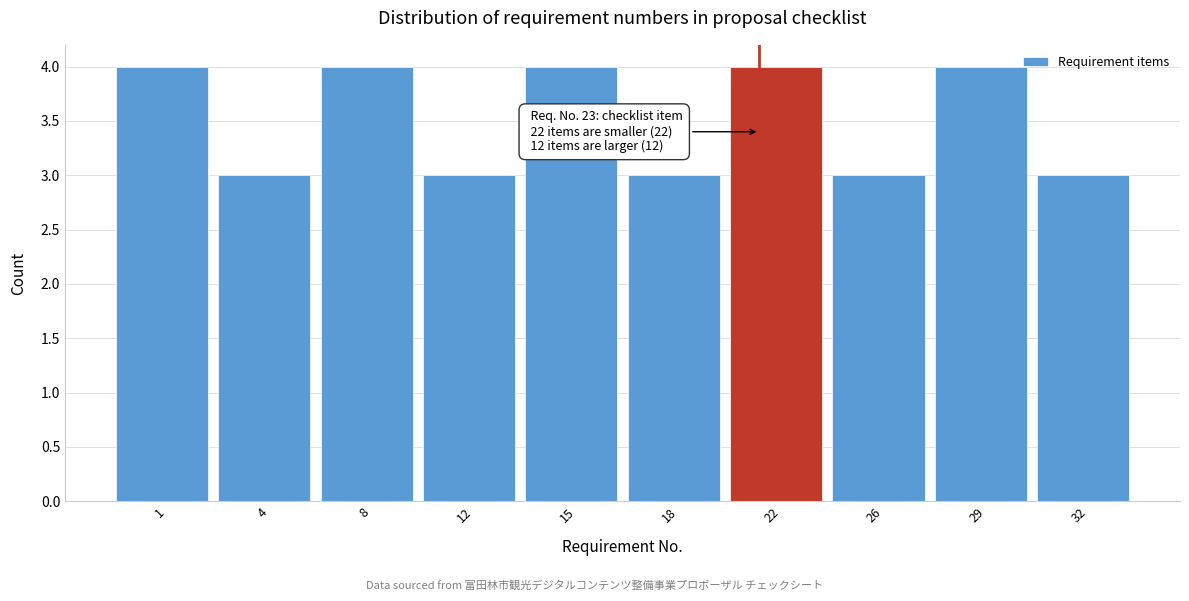

Reading left to right, list all the values displayed in this chart.

4	3	4	3	4	3	4	3	4	3